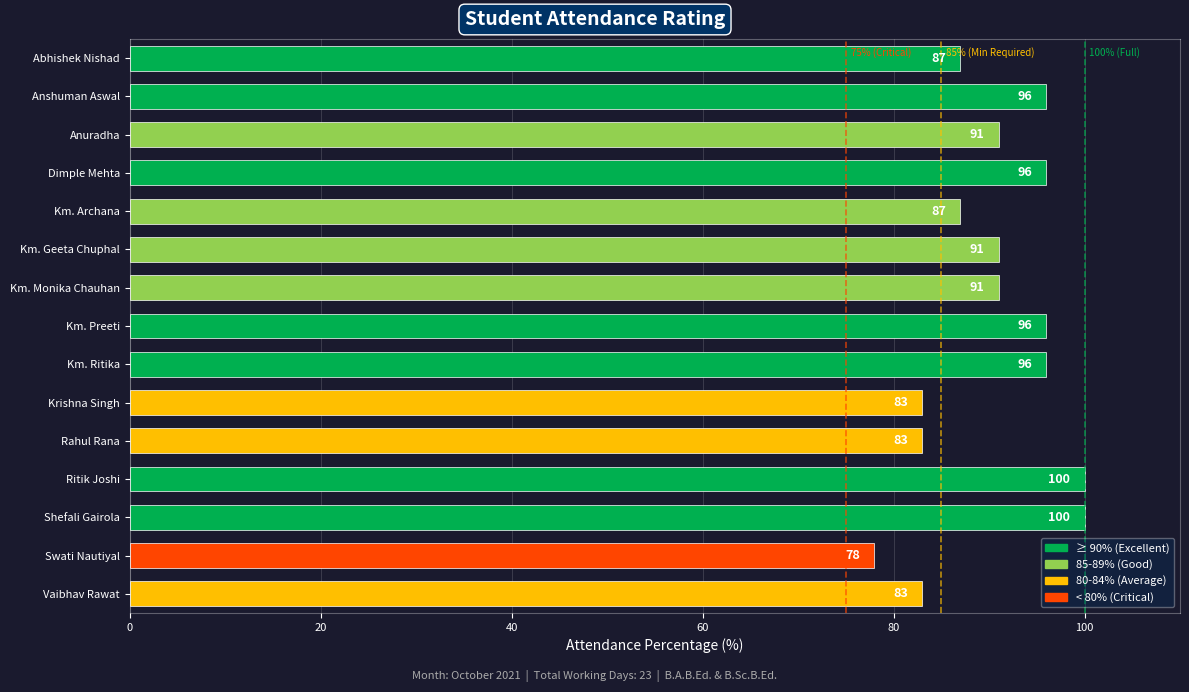

Reading bottom to top, transcribe all the data shown in this chart.

83	78	100	100	83	83	96	96	91	91	87	96	91	96	87